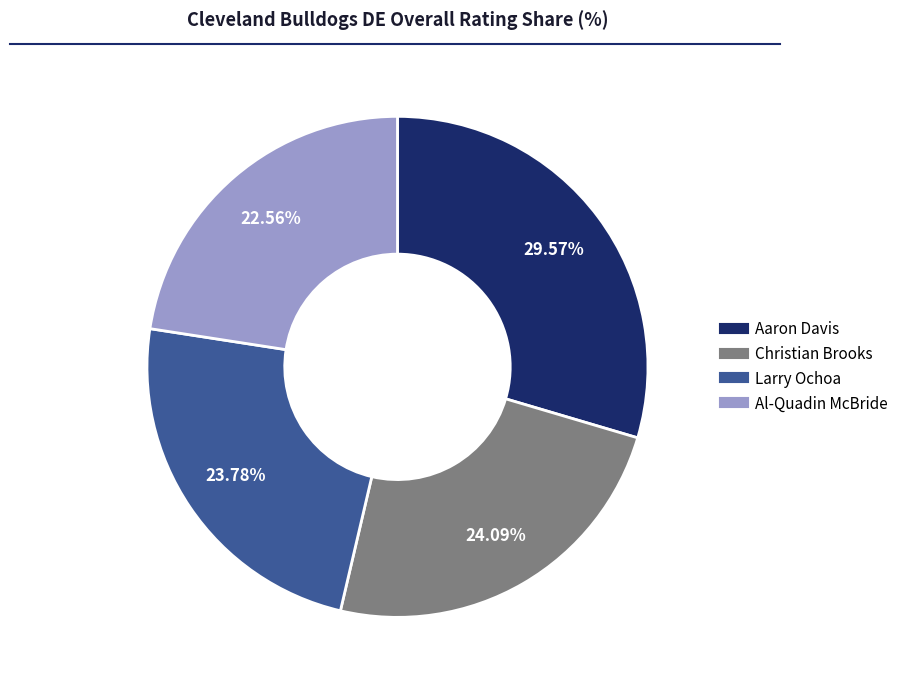

Which slice is the largest?

Aaron Davis